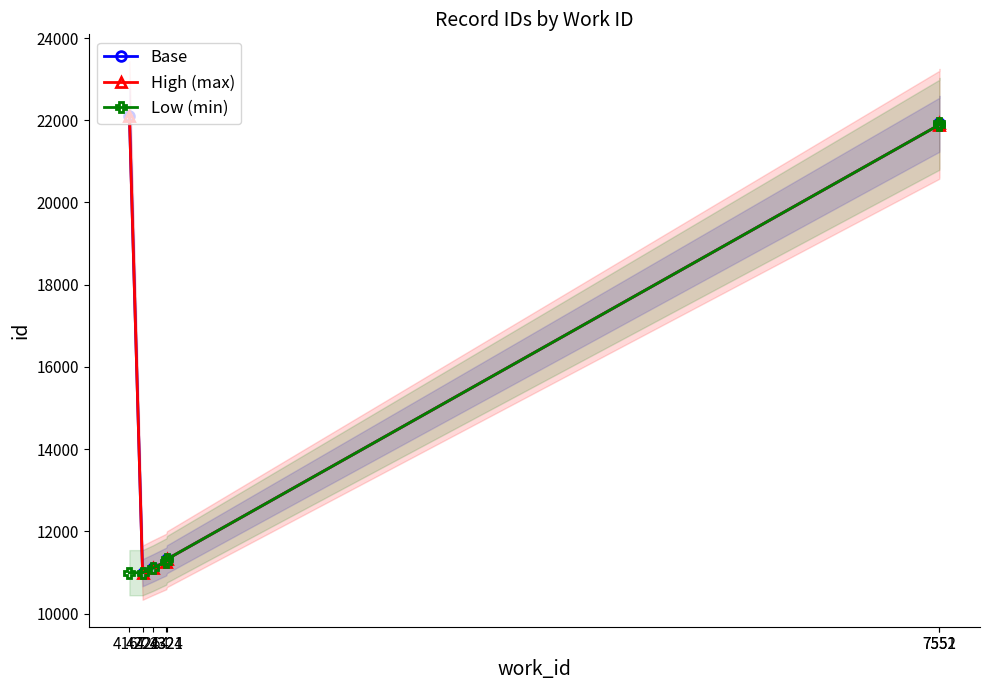

In High (max), how many points are lower than both neighbors (excluding endpoints)?

1